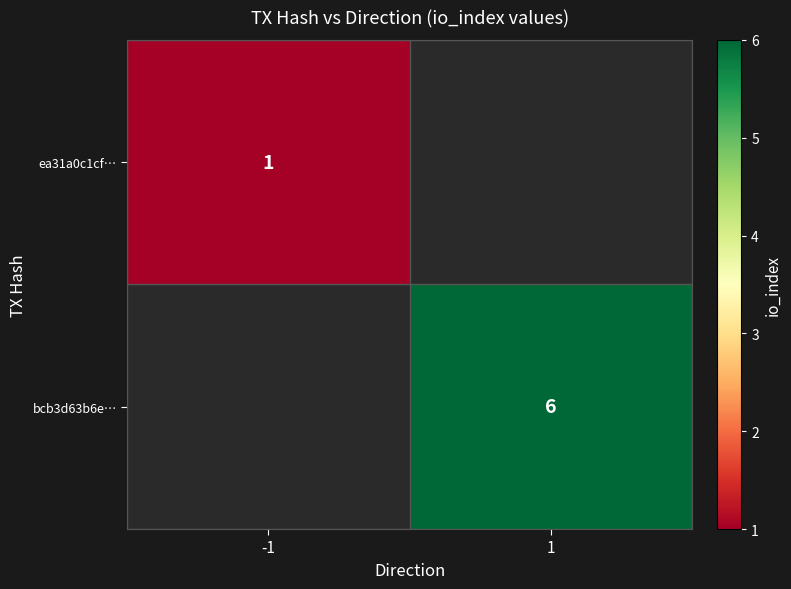

The ea31a0c1cf… series shows 2 at -1. True or false?

False